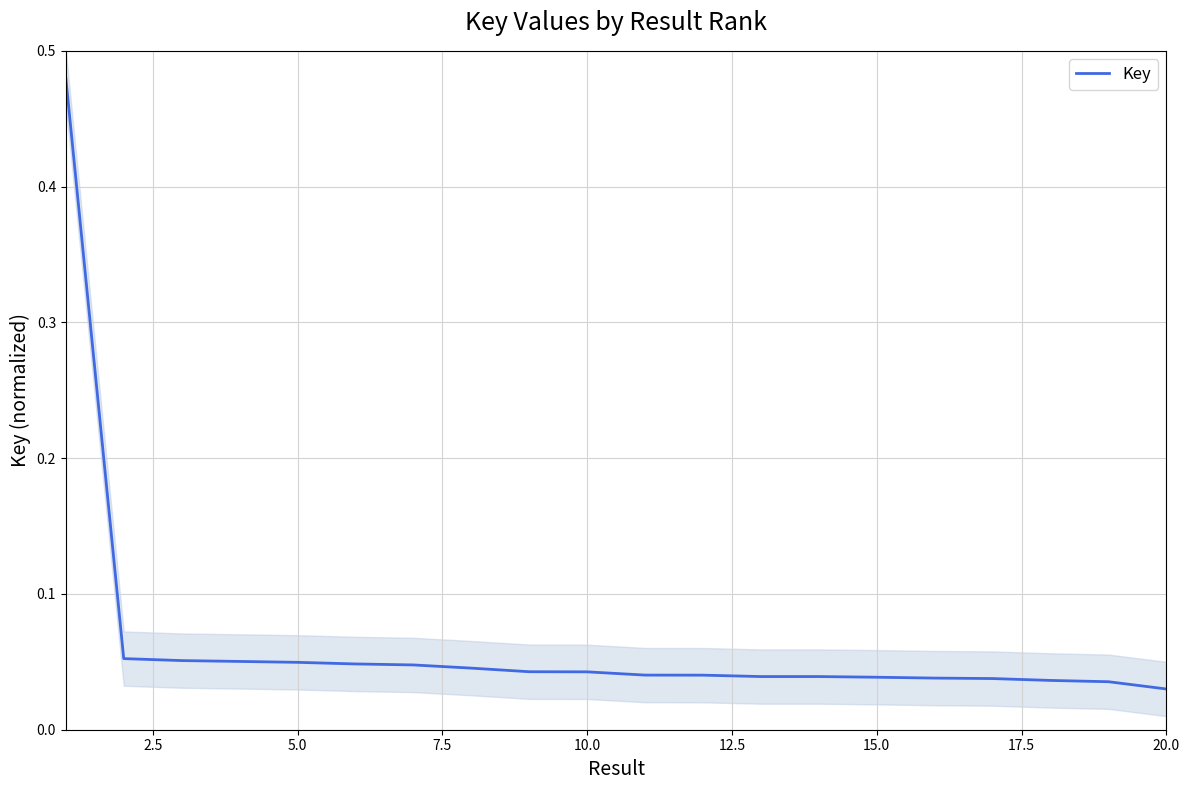

The chart shows a value of 0.0 at 5.0. True or false?

False